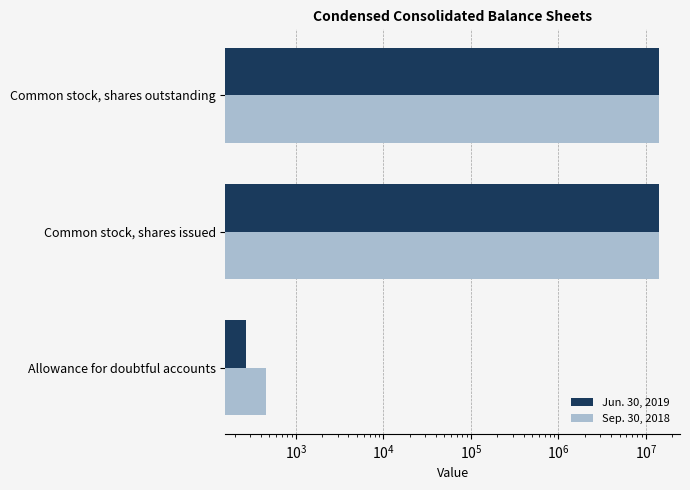

What is the difference between the maximum and minimum values in the Jun. 30, 2019 series?

14258037